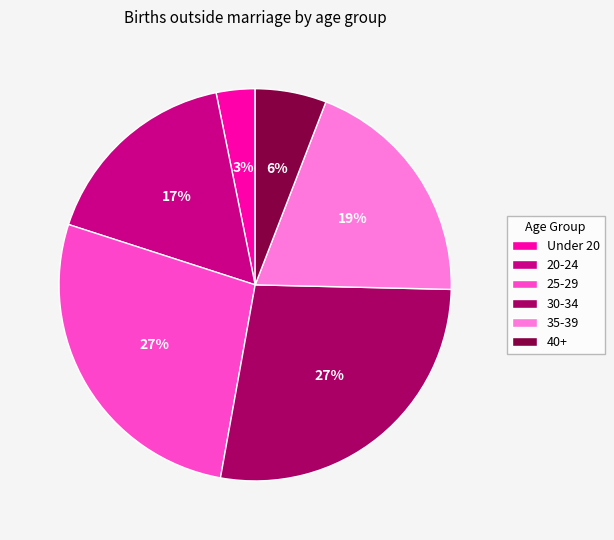

Is there any slice that represents more than half of the pie?

No